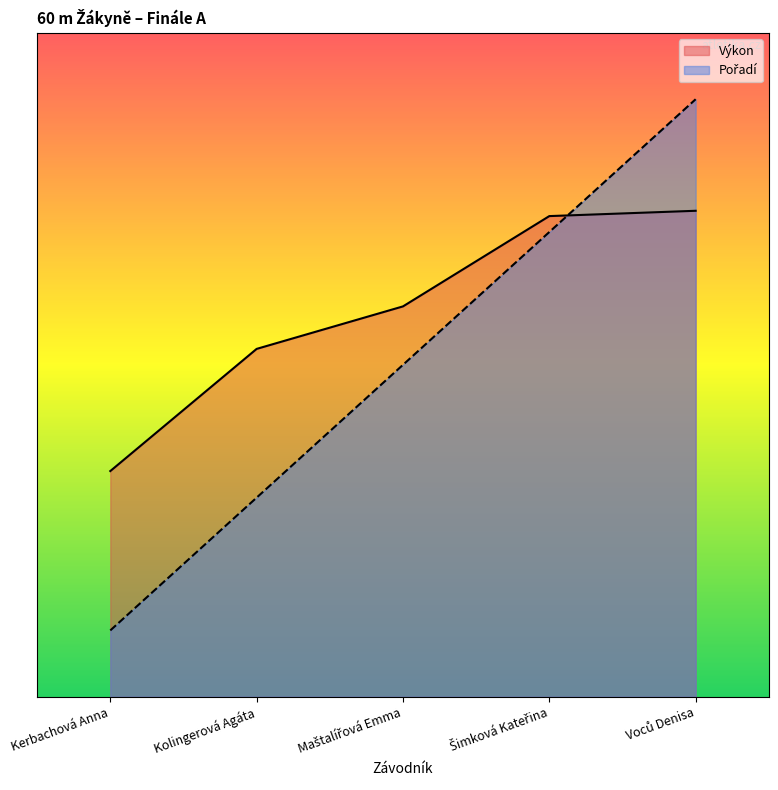

After their last crossing, which series has the higher values: Výkon or Pořadí?

Pořadí